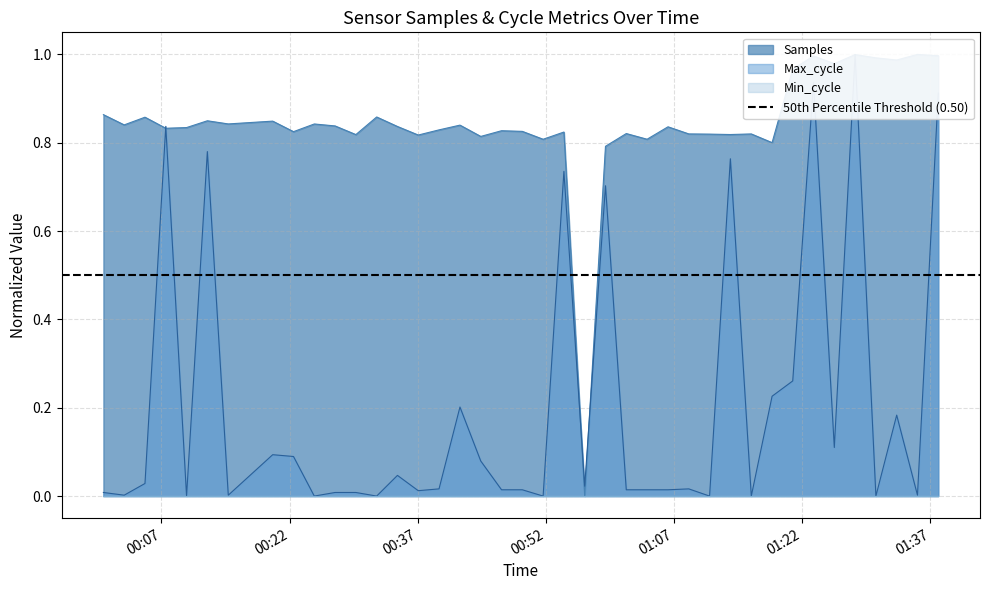

What is the label of the 2nd point from the right?

2022/04/12 01:35:30